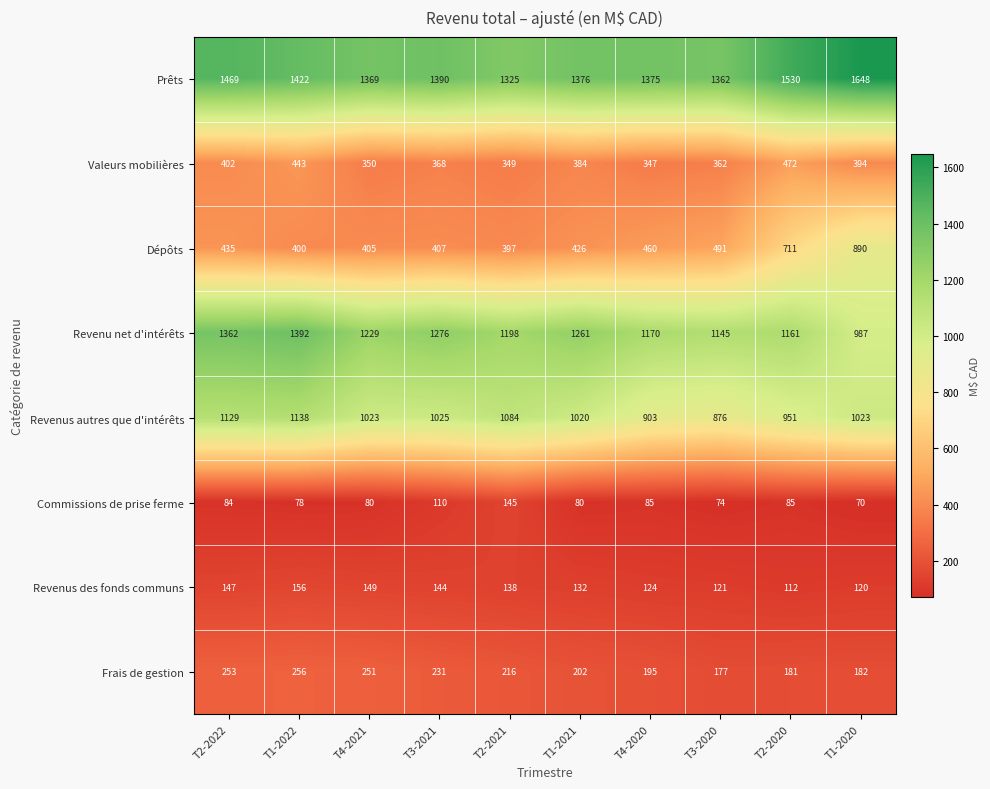

What is the minimum value for Revenu net d'intérêts?

987